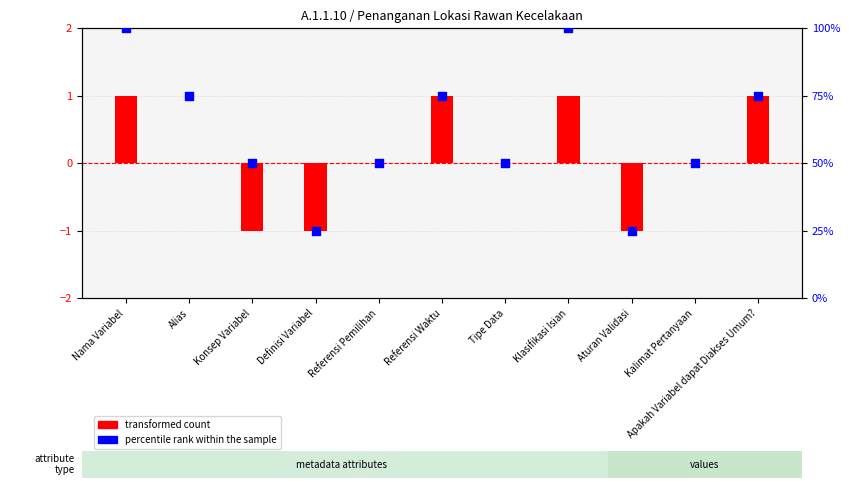

Which series has the largest total across all categories?

percentile rank within the sample